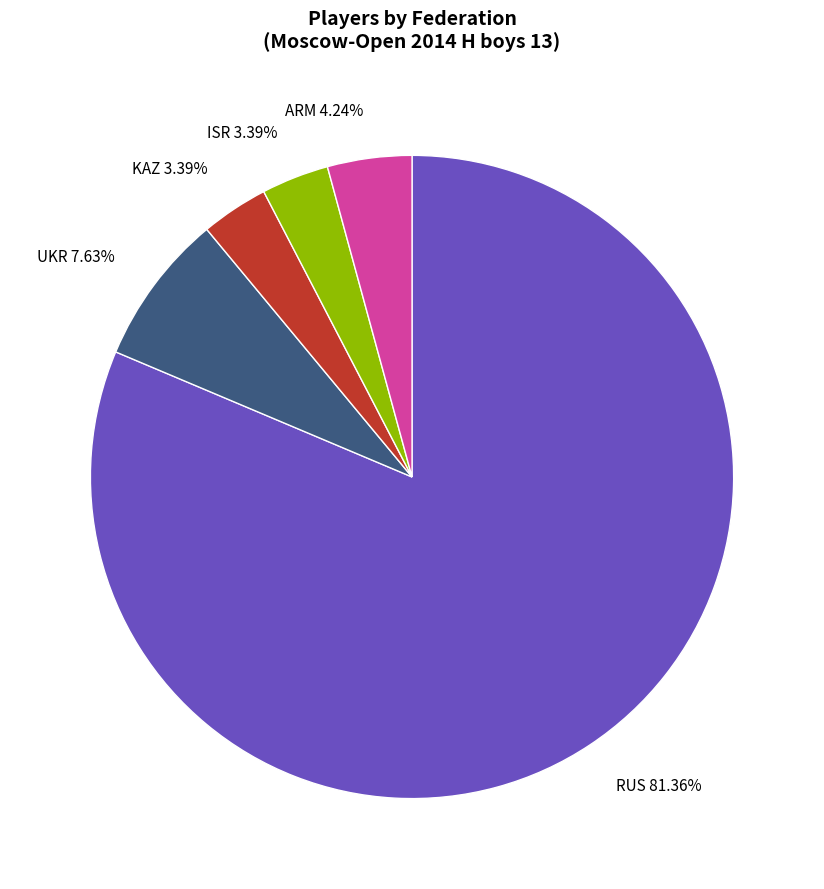

What portion of the pie excludes UKR?

92.4%